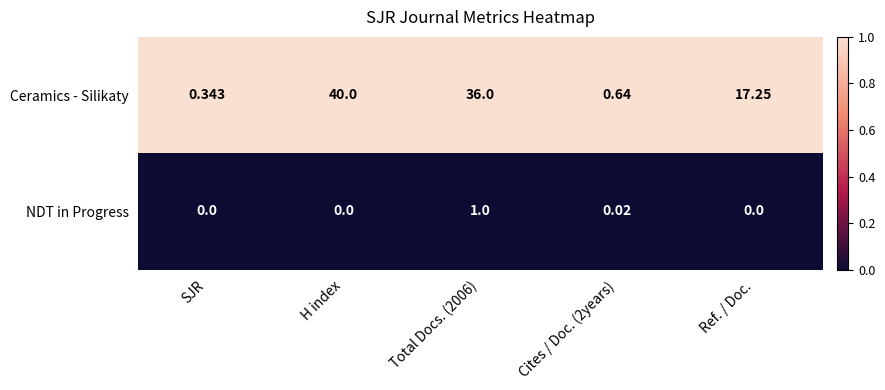

List the series in order of their overall mean, highest first.

Ceramics - Silikaty, NDT in Progress